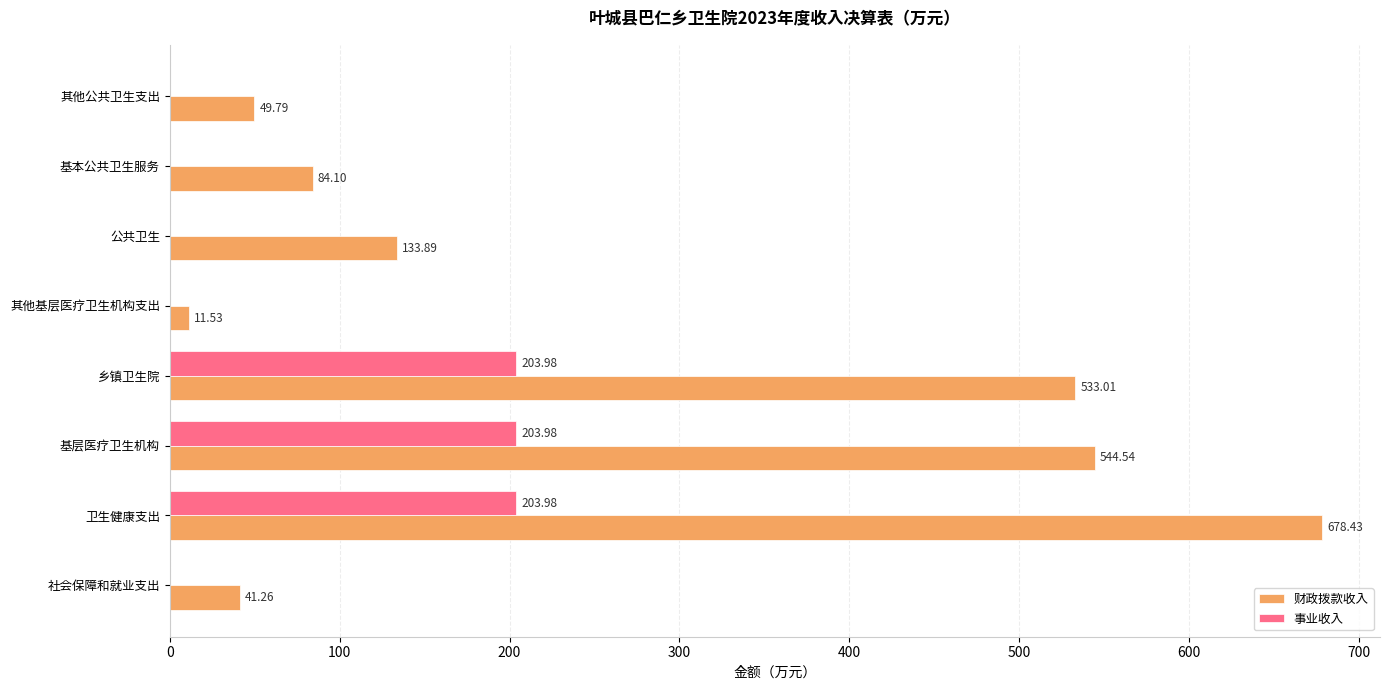

Which series has the largest total across all categories?

财政拨款收入